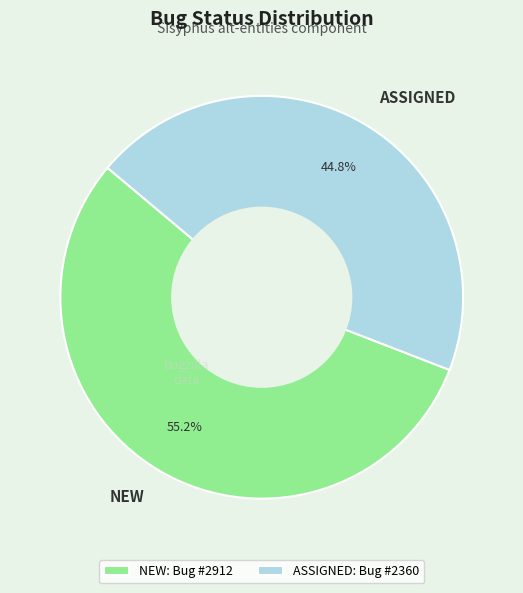

To the nearest percent, what is the average slice percentage?

50%